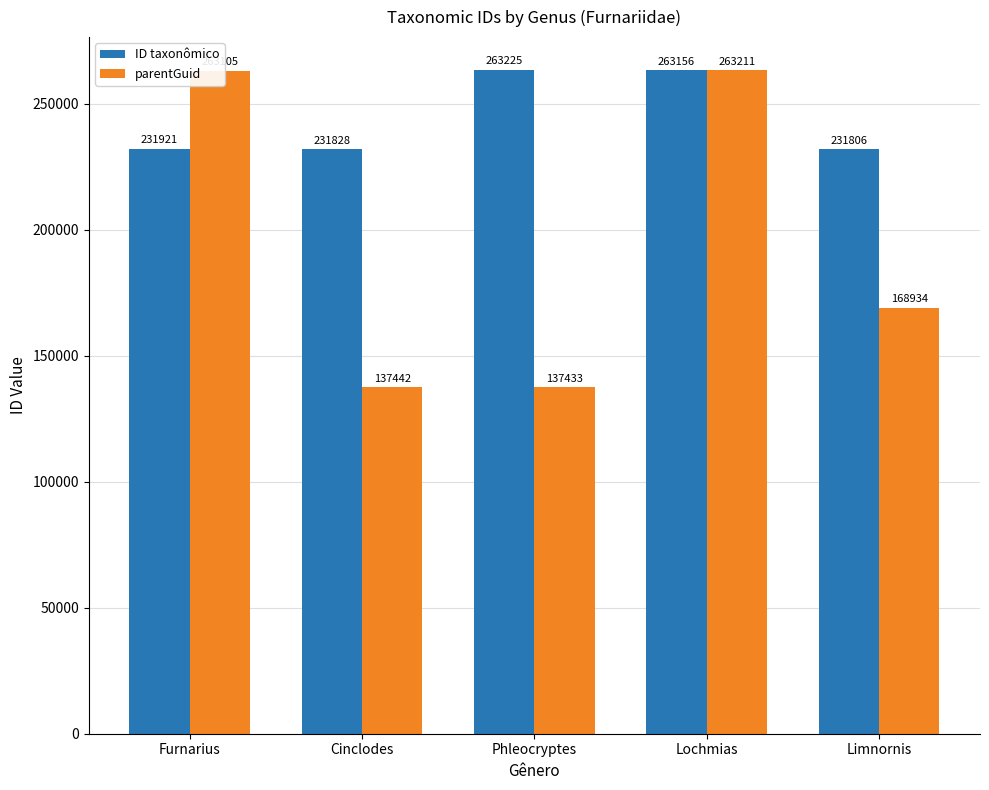

What are all the series names shown in the legend?

ID taxonômico, parentGuid